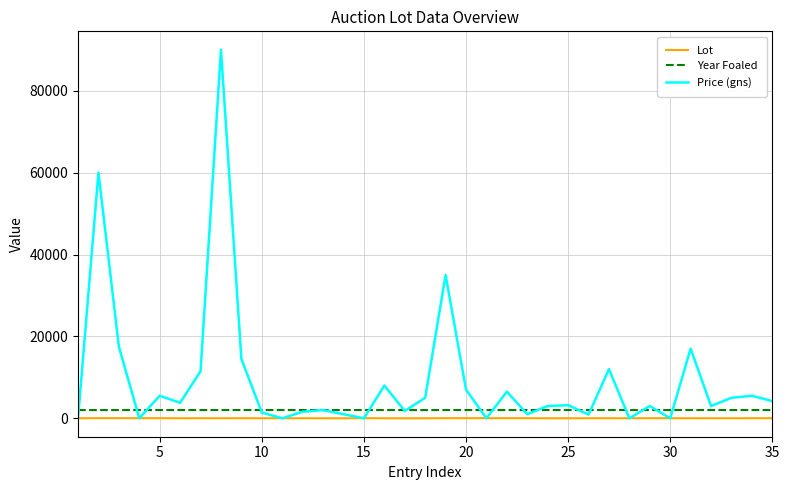

Which series has the widest spread of values?

Price (gns)